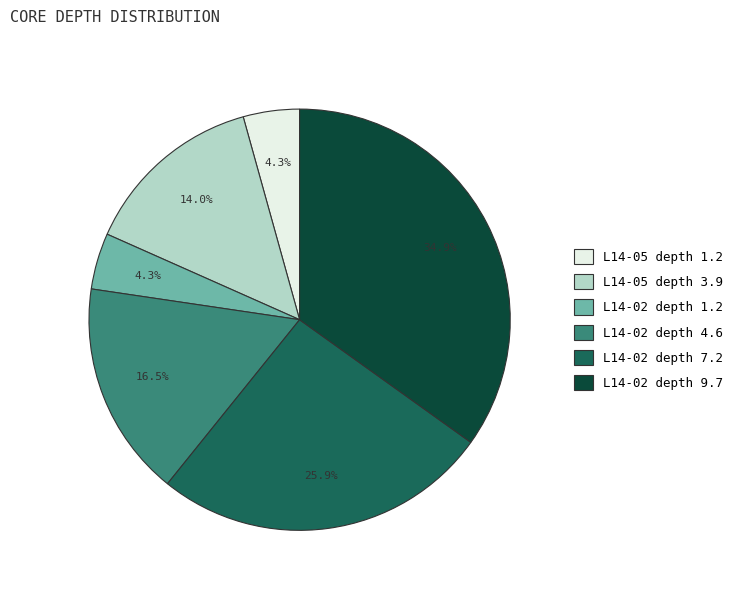

How many segments does this pie chart have?

6